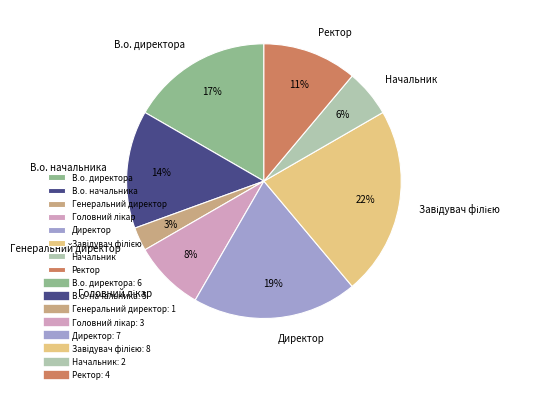

Is there a majority slice in this chart?

No